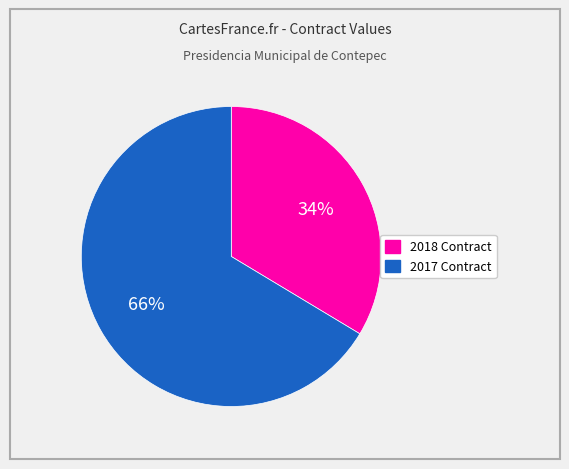

Does 2017 Contract account for over 50% of the chart?

Yes